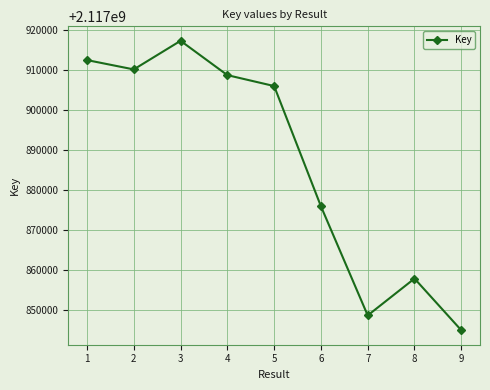

Reading left to right, transcribe all the data shown in this chart.

2117912387	2117910060	2117917191	2117908636	2117905916	2117875957	2117848755	2117857943	2117845062